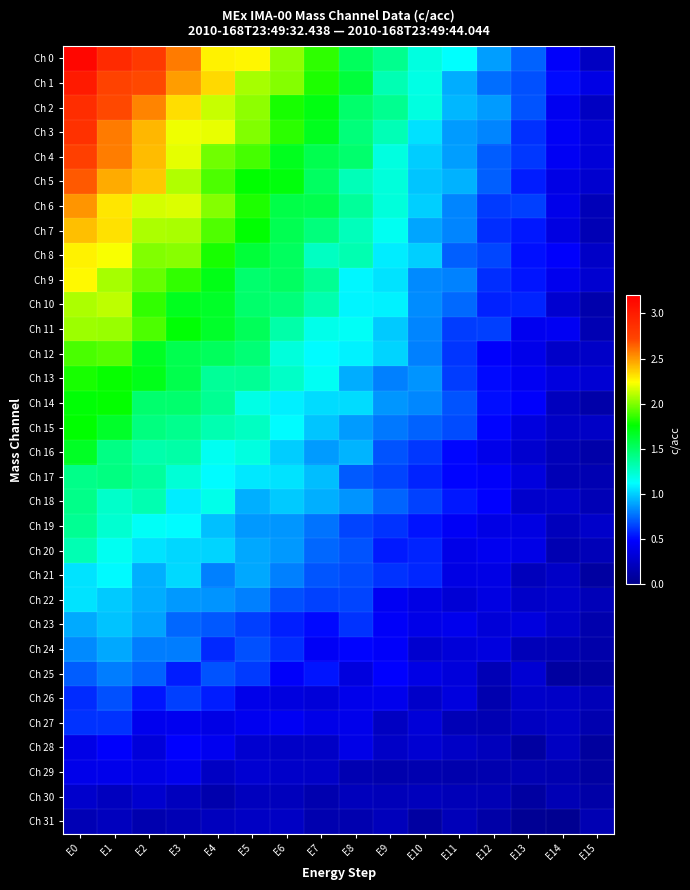

Which has a higher value, E3 or E6?

E3